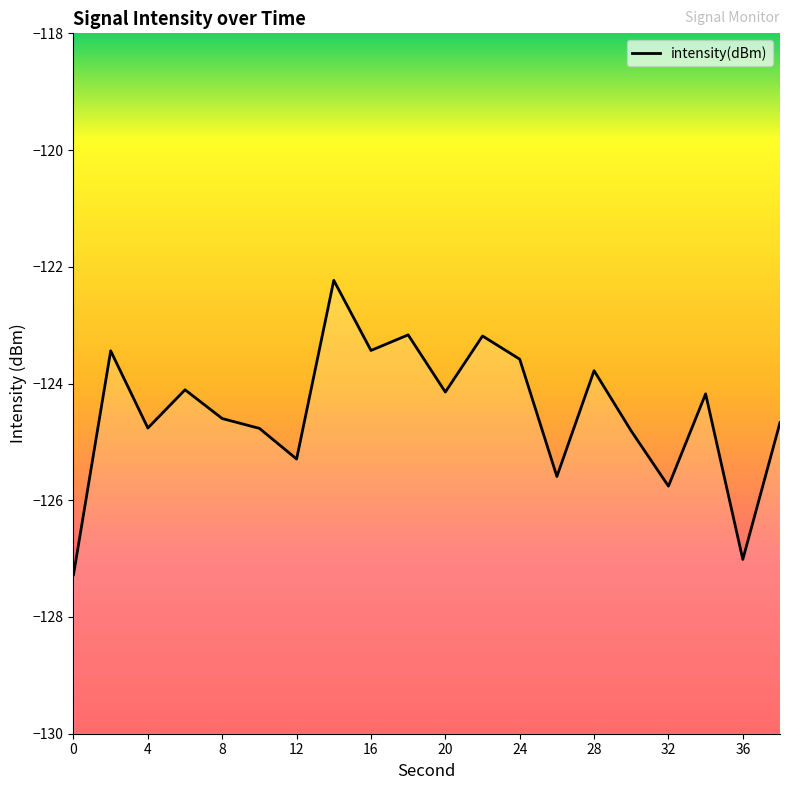

Where is the data nearest to the value -124?

6